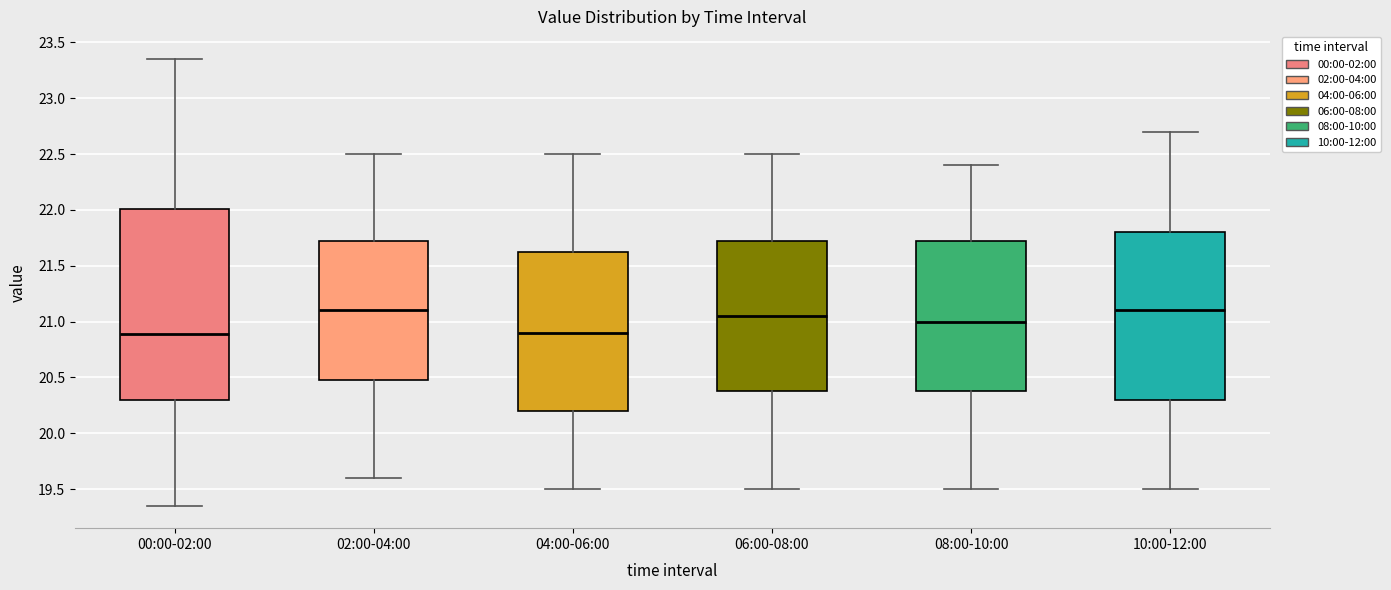

Reading left to right, transcribe this box plot: for each box, give where its median line is, the range the box spans, and where its two whiskers end, as read against the y-axis. The values are not printed on the chart, so give them approximately, as read against the axis.

00:00-02:00: median 20.90, box 20.30 to 22.00, whiskers 19.35 to 23.35
02:00-04:00: median 21.10, box 20.50 to 21.75, whiskers 19.60 to 22.50
04:00-06:00: median 20.90, box 20.20 to 21.65, whiskers 19.50 to 22.50
06:00-08:00: median 21.05, box 20.40 to 21.75, whiskers 19.50 to 22.50
08:00-10:00: median 21.00, box 20.40 to 21.75, whiskers 19.50 to 22.40
10:00-12:00: median 21.10, box 20.30 to 21.80, whiskers 19.50 to 22.70